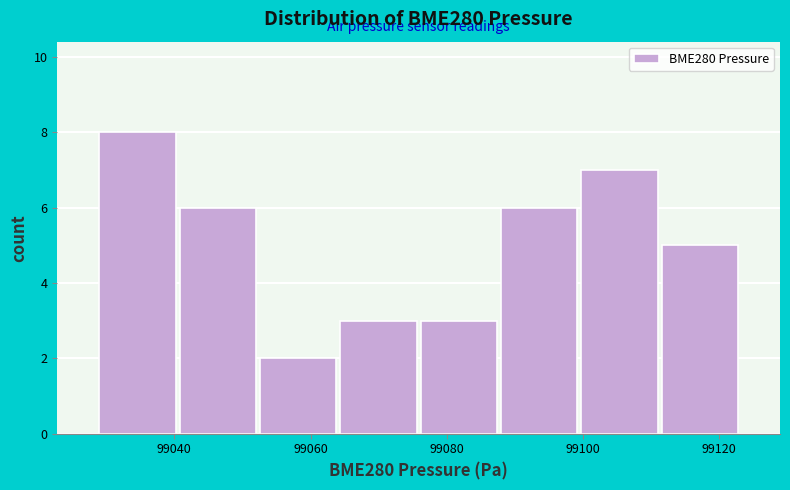

Reading left to right, list every bar in this chart as the range it spans on the x-axis followed by its height. Neither the bar edges nor the heights are printed on the chart, so give them approximately, as read against the axes.

99028 to 99040: 8
99040 to 99052: 6
99052 to 99064: 2
99064 to 99076: 3
99076 to 99088: 3
99088 to 99100: 6
99100 to 99112: 7
99112 to 99124: 5